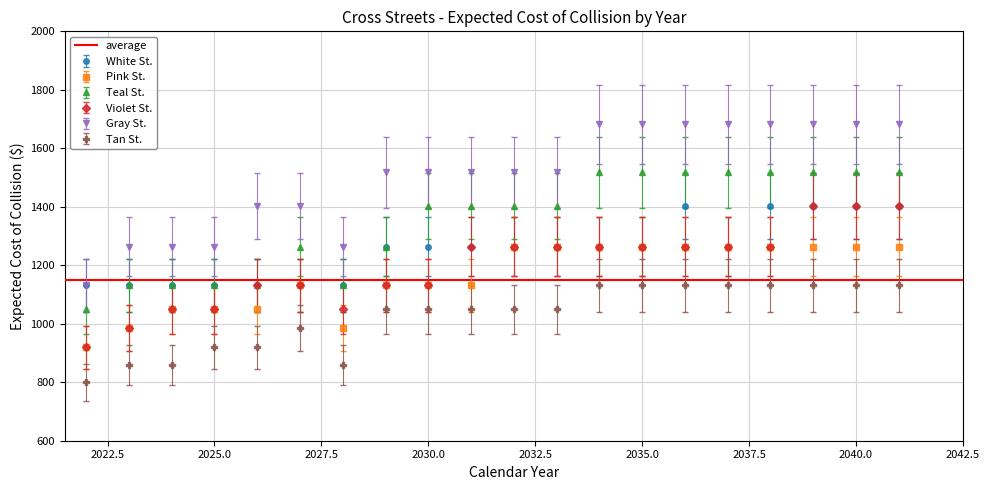

Is this an area chart (filled region under the line)?

No